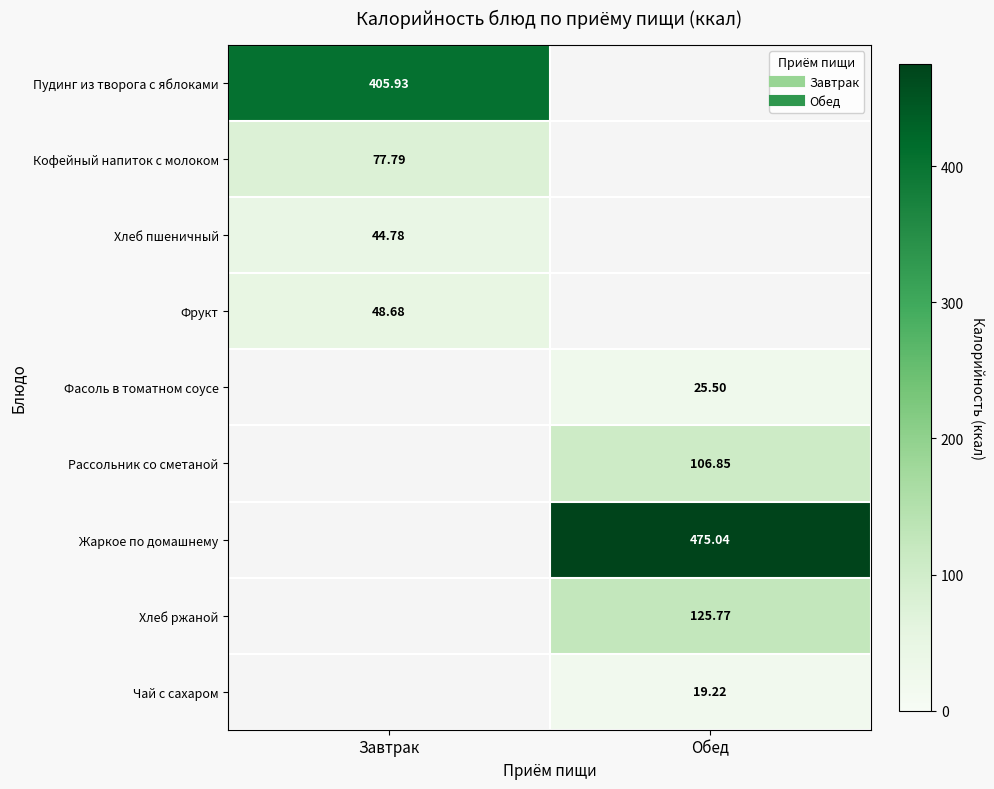

At how many categories does at least one series exceed 192?

2